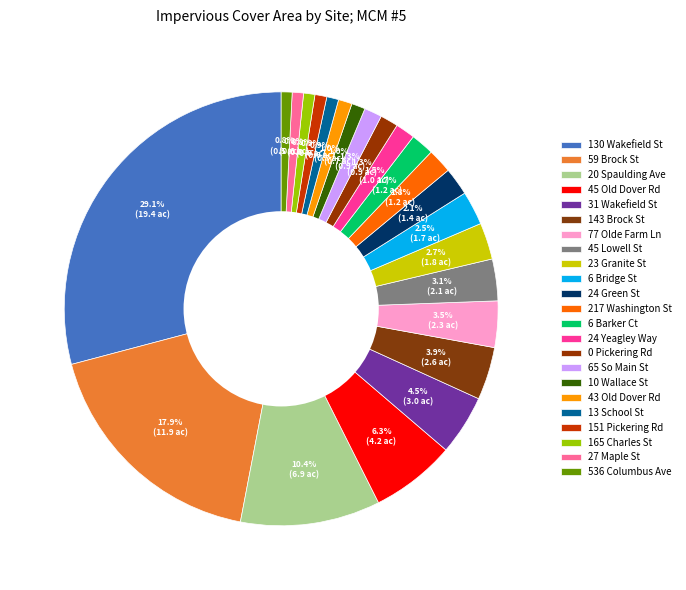

To the nearest percent, what portion does 20 Spaulding Ave represent?

10%